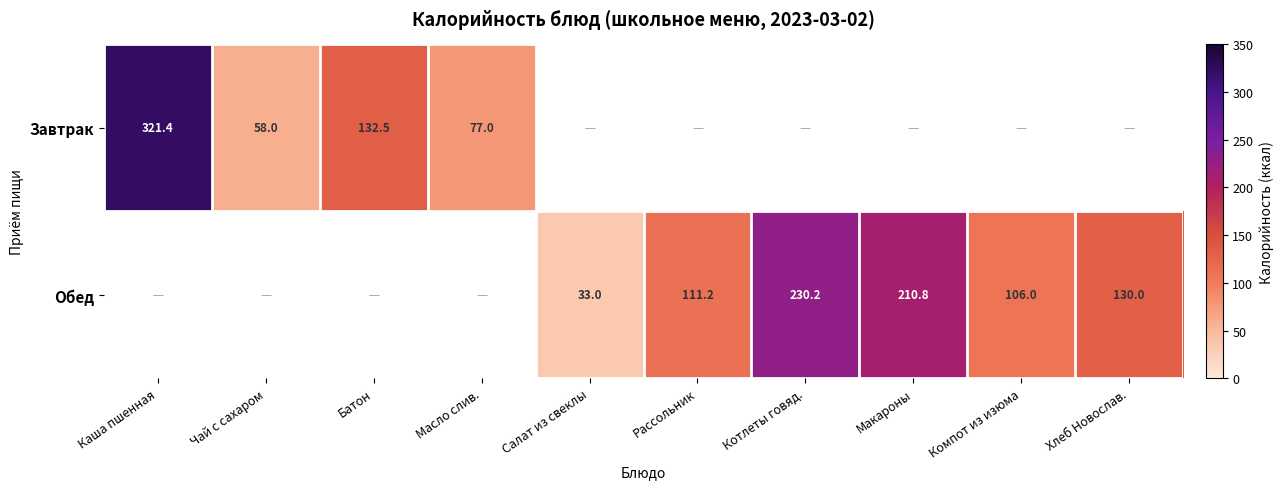

Is the value of Завтрак at Батон greater than the value of Обед at Рассольник?

Yes